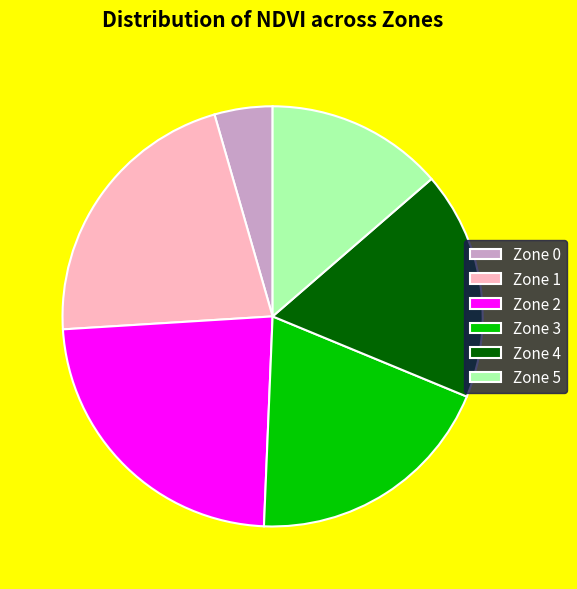

Which slice is the smallest?

Zone 0